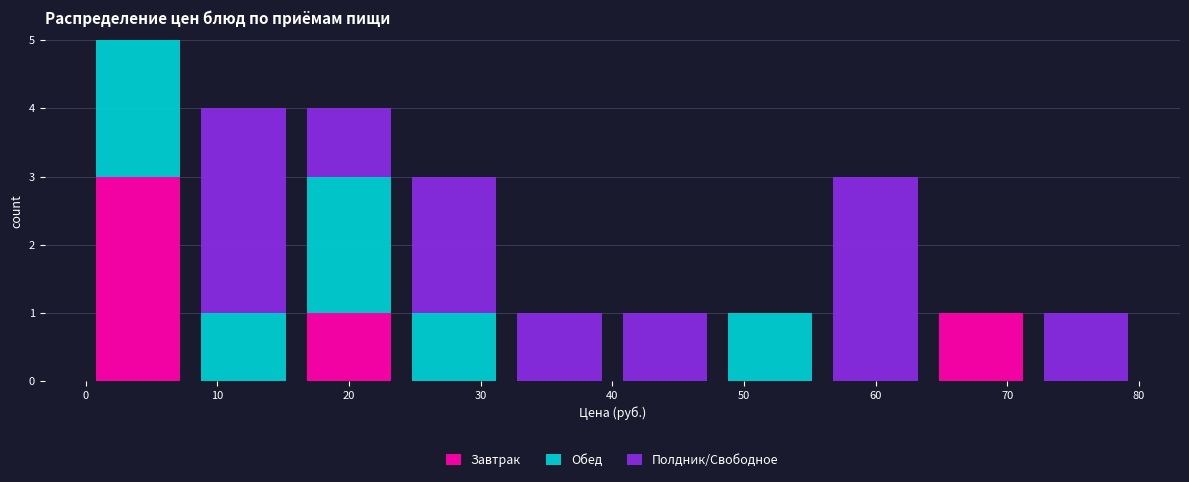

Reading left to right, list every stacked bar in this chart as the range it spans on the x-axis followed by its total height. The values are not printed on the chart, so give them approximately, as read against the axis.

0 to 8: 5
8 to 16: 4
16 to 24: 4
24 to 32: 3
32 to 40: 1
40 to 48: 1
48 to 56: 1
56 to 64: 3
64 to 72: 1
72 to 80: 1